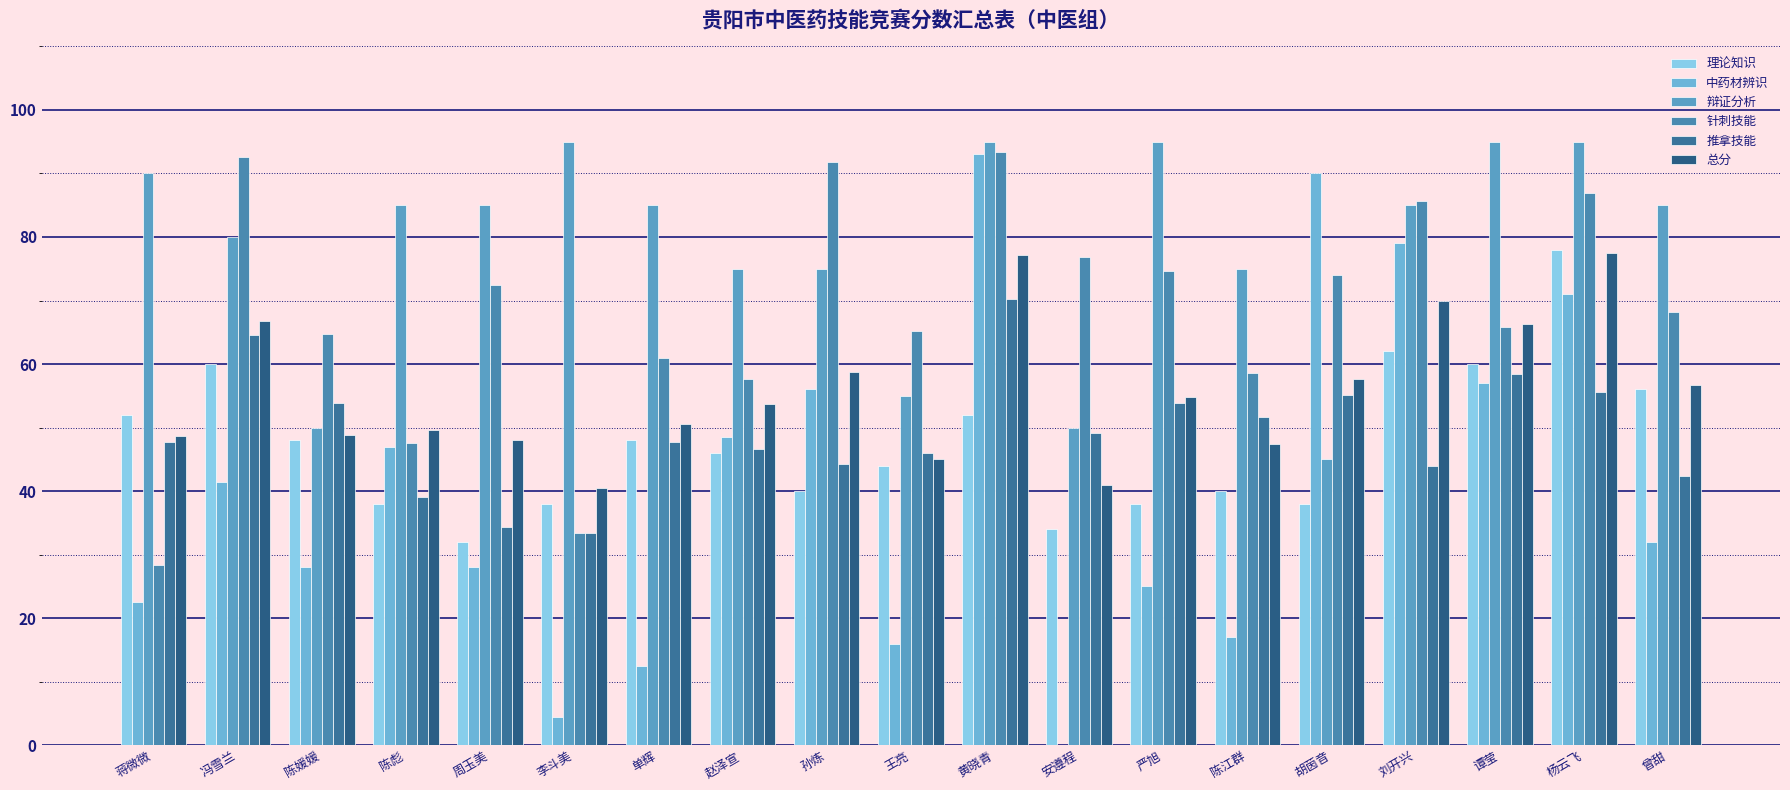

Reading left to right, list all the values displayed in this chart.

理论知识: 52.0	60.0	48.0	38.0	32.0	38.0	48.0	46.0	40.0	44.0	52.0	34.0	38.0	40.0	38.0	62.0	60.0	78.0	56.0
中药材辨识: 22.5	41.5	28.0	47.0	28.0	4.5	12.5	48.5	56.0	16.0	93.0	0.0	25.0	17.0	90.0	79.0	57.0	71.0	32.0
辩证分析: 90.0	80.0	50.0	85.0	85.0	95.0	85.0	75.0	75.0	55.0	95.0	50.0	95.0	75.0	45.0	85.0	95.0	95.0	85.0
针刺技能: 28.4	92.6	64.8	47.6	72.4	33.4	61.0	57.6	91.8	65.2	93.4	76.8	74.6	58.6	74.0	85.6	65.8	87.0	68.2
推拿技能: 47.7	64.6	53.8	39.0	34.3	33.4	47.8	46.6	44.2	46.0	70.2	49.2	53.8	51.6	55.2	44.0	58.4	55.6	42.4
总分: 48.6	66.8	48.8	49.7	48.0	40.5	50.5	53.6	58.7	45.1	77.1	41.0	54.9	47.4	57.6	70.0	66.3	77.4	56.6